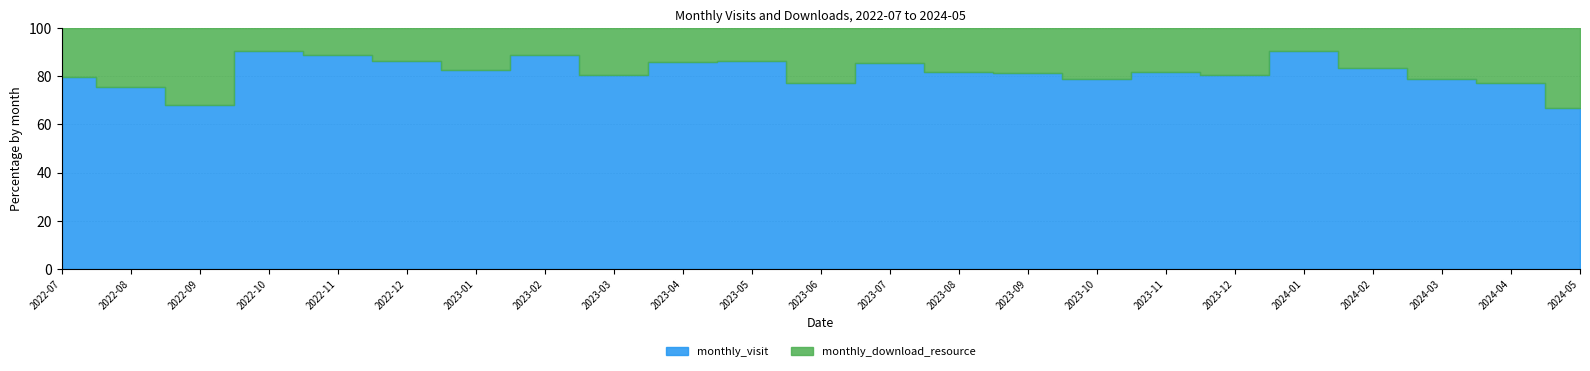

Is it true that monthly_visit equals 89 at 2023-02?

True